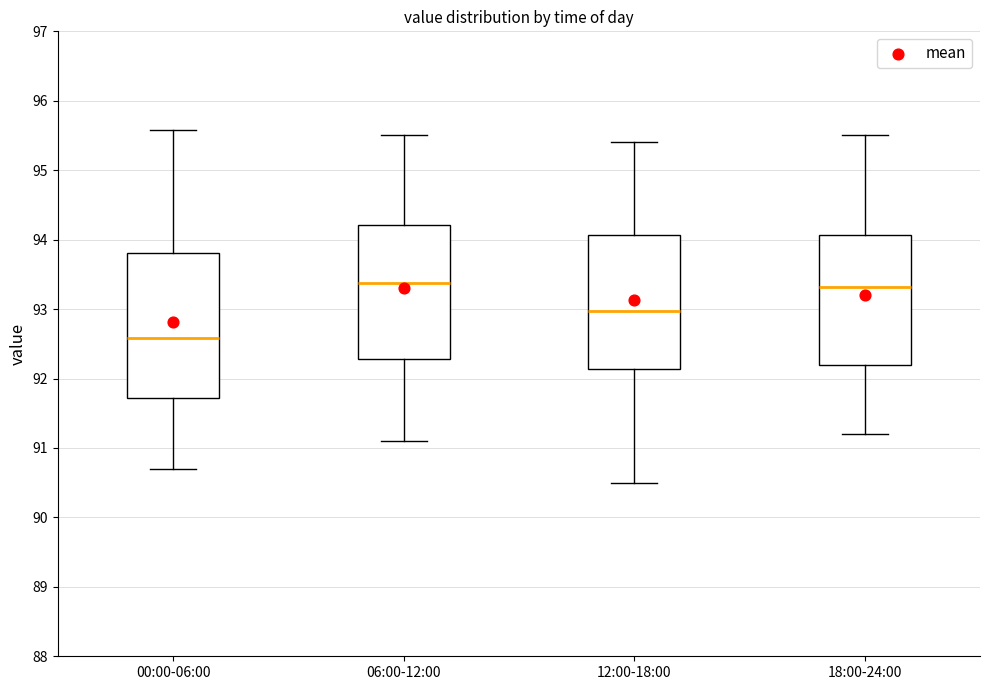

Where is the lower edge of the box for 12:00-18:00 on the y-axis? The values are not printed on the chart, so give them approximately, as read against the axis.

92.1